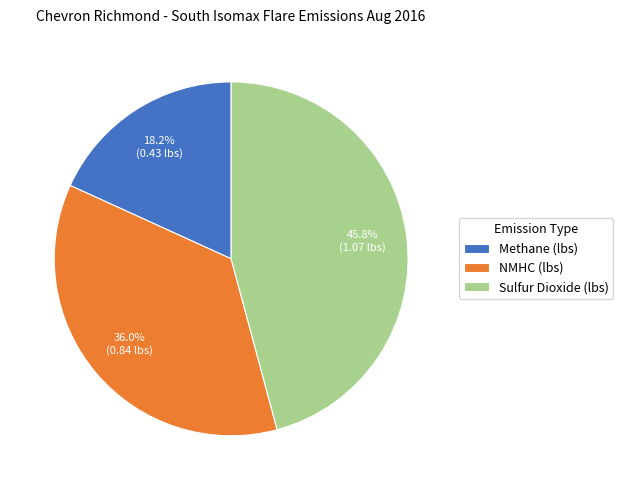

The Sulfur Dioxide (lbs) slice represents 46% of the pie. True or false?

True